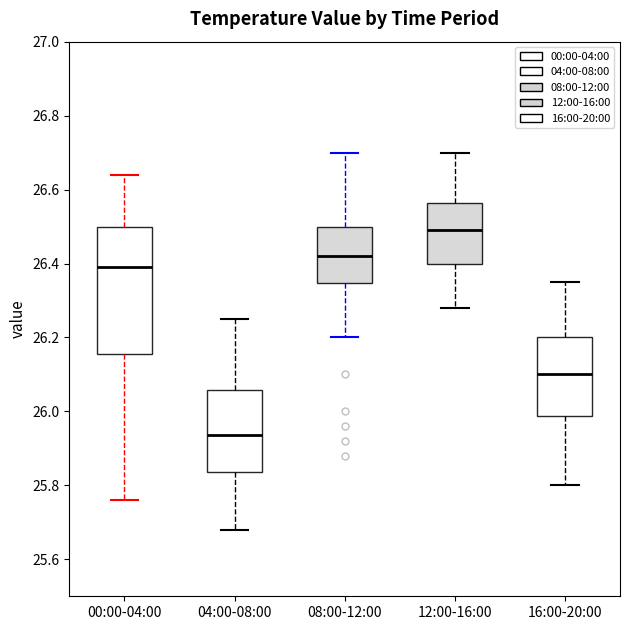

Where does the upper whisker of the box for 04:00-08:00 end on the y-axis? The values are not printed on the chart, so give them approximately, as read against the axis.

26.26